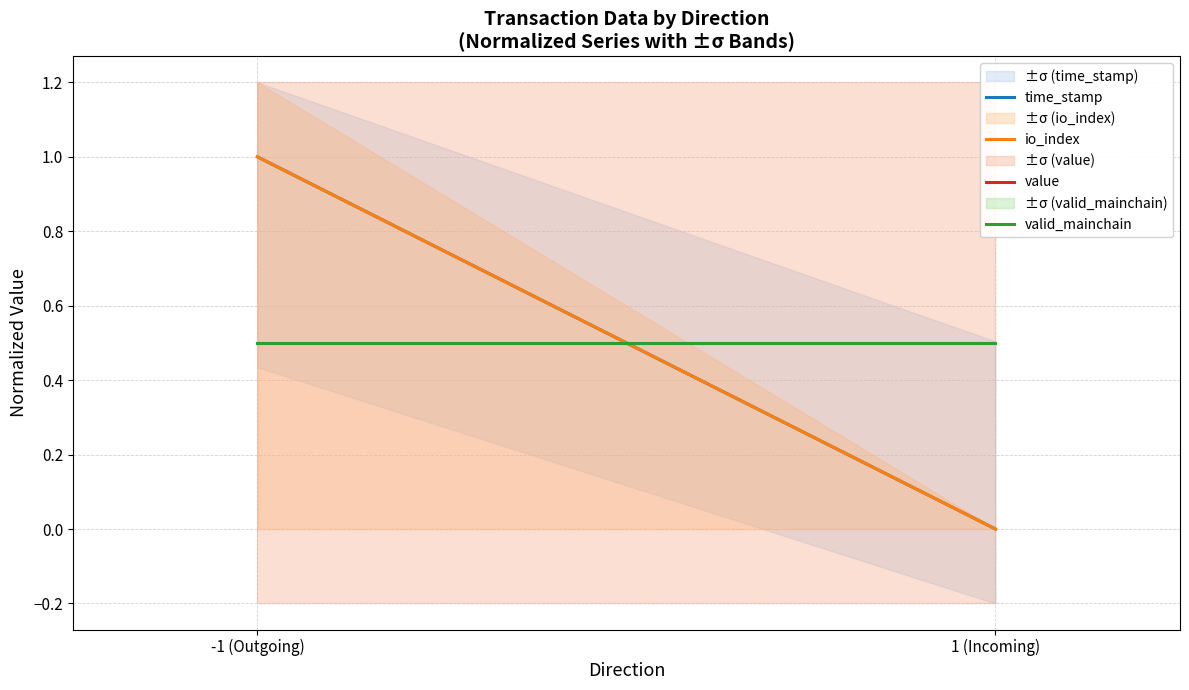

Is it true that valid_mainchain equals 0.9 at -1 (Outgoing)?

False